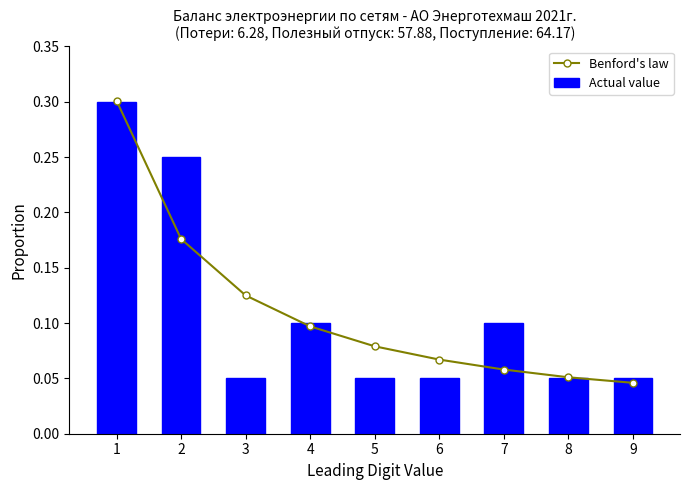

Reading left to right, what are all the values shown in this chart?

Benford's law: 0.3	0.2	0.1	0.1	0.1	0.1	0.1	0.1	0.0
Actual value: 0.3	0.2	0.1	0.1	0.1	0.1	0.1	0.1	0.1